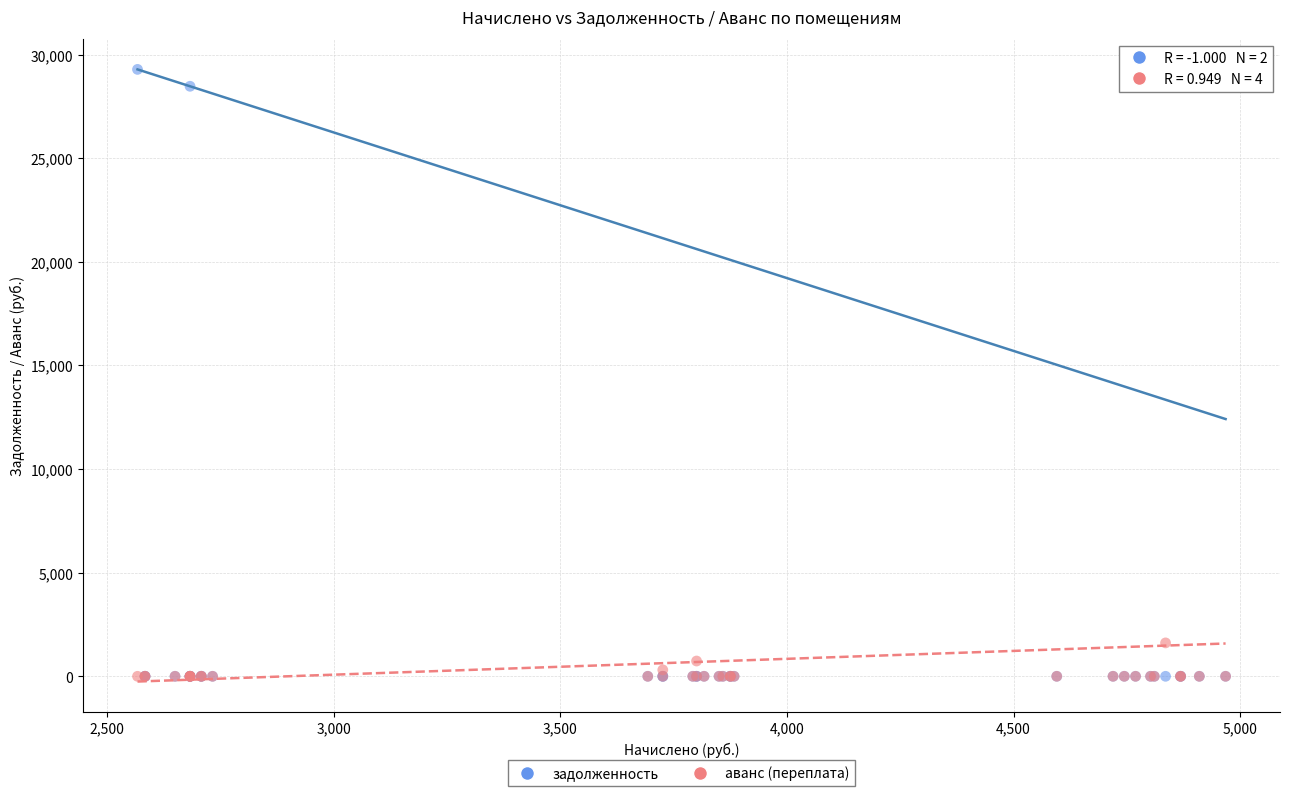

What are all the series names shown in the legend?

задолженность, аванс (переплата)